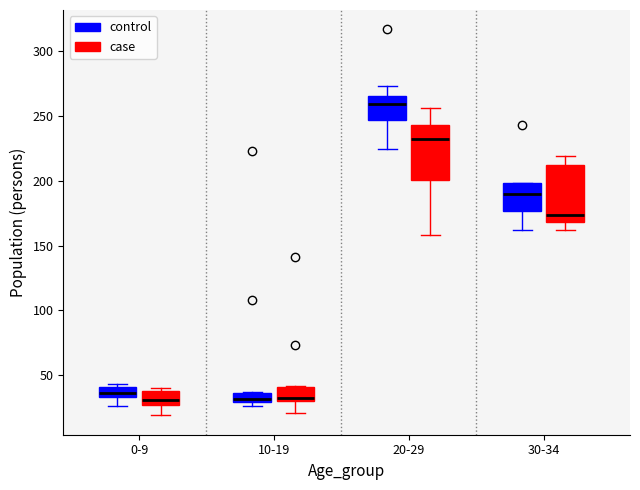

Where does the lower whisker of the box for 30-34 (case) end on the y-axis? The values are not printed on the chart, so give them approximately, as read against the axis.

160